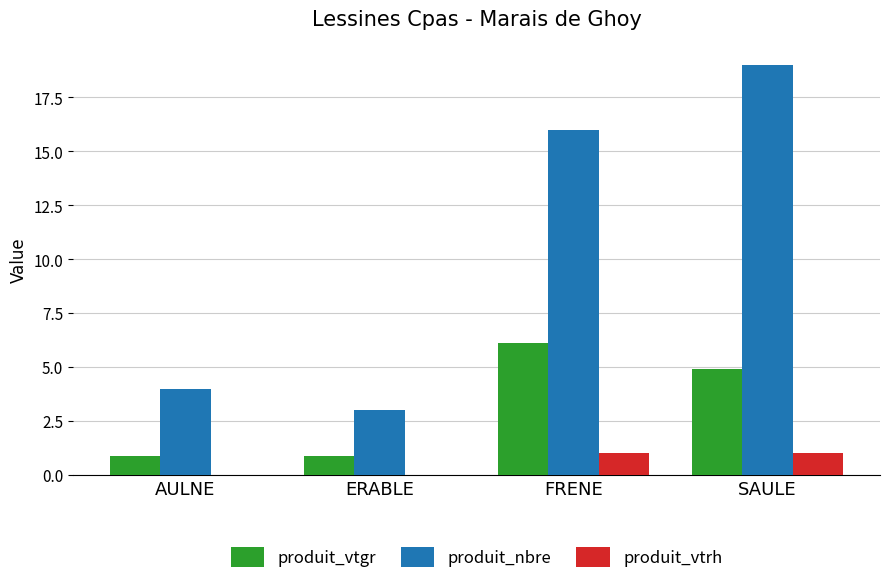

The value of produit_vtgr at SAULE is 4.9. True or false?

True